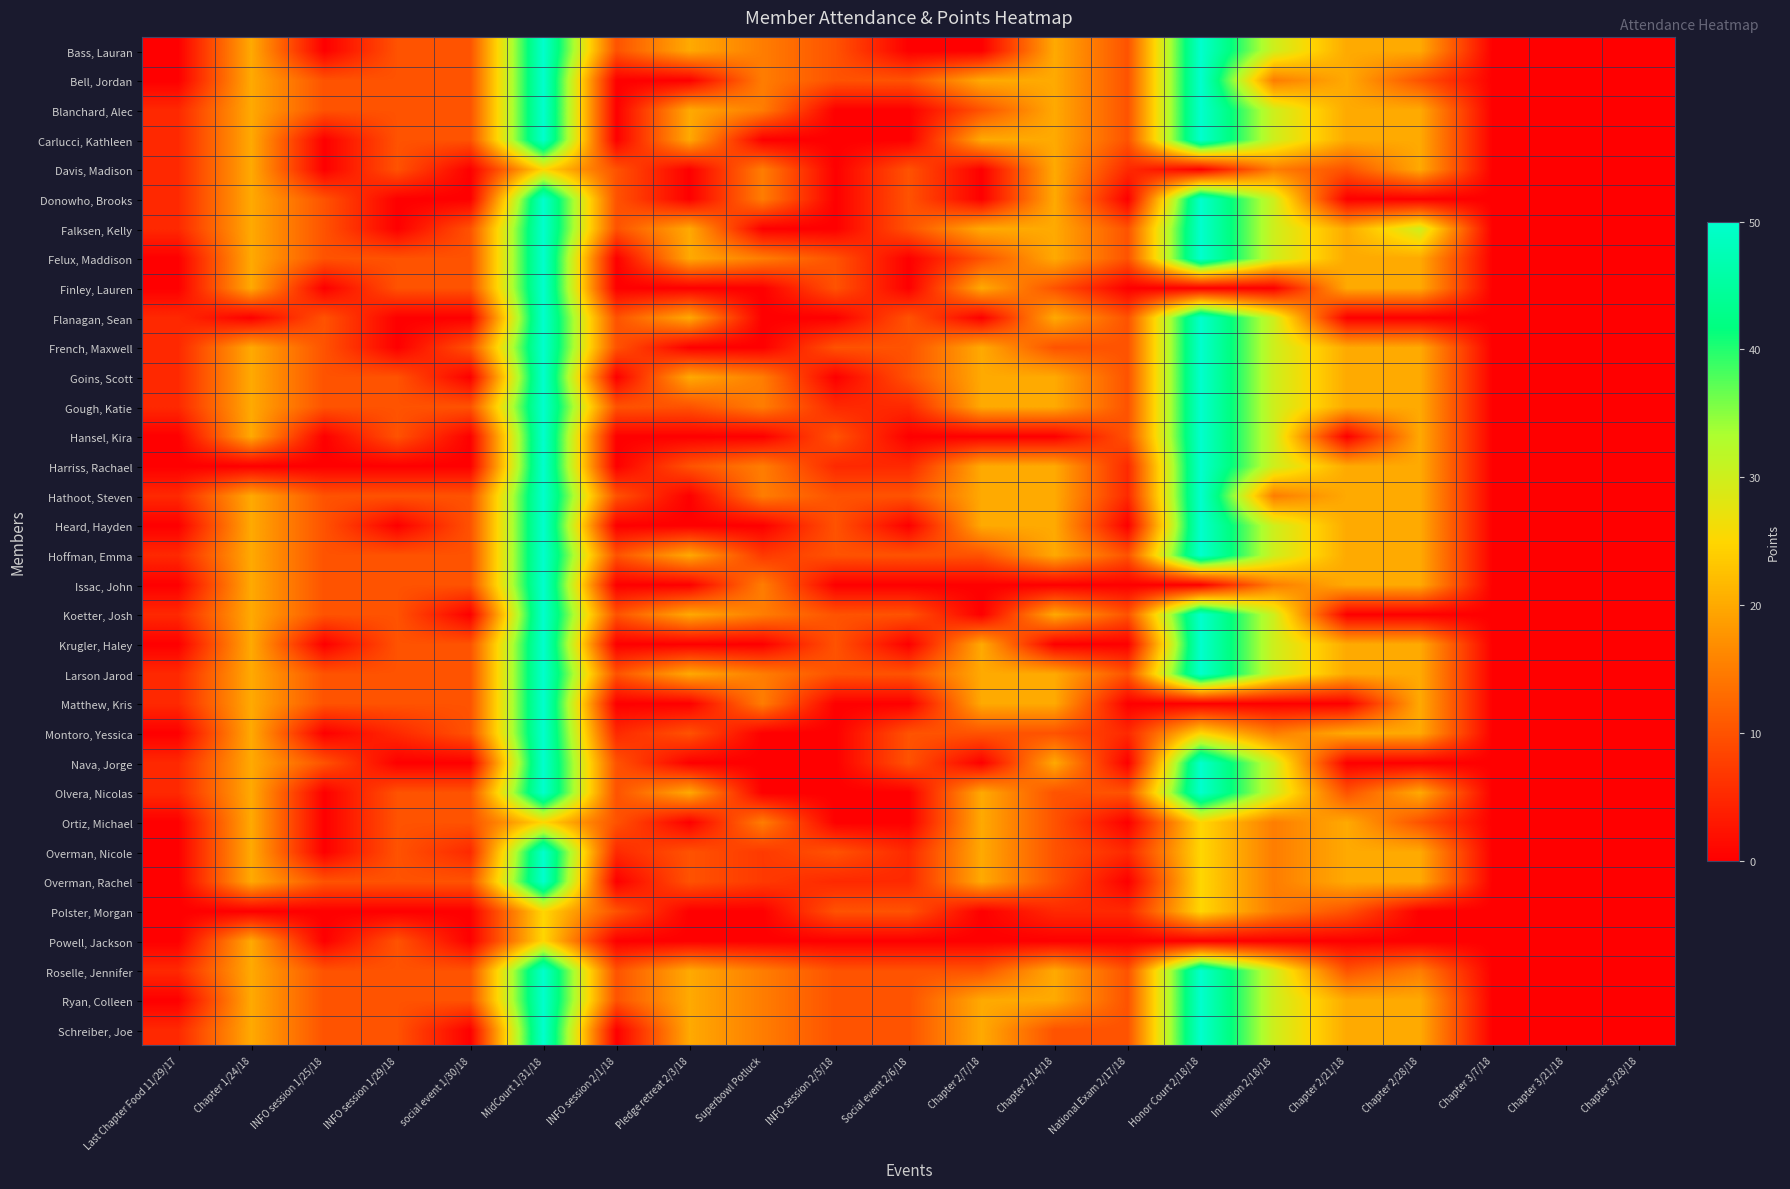

Between Honor Court 2/18/18 and Initiation 2/18/18, which is larger?

Honor Court 2/18/18